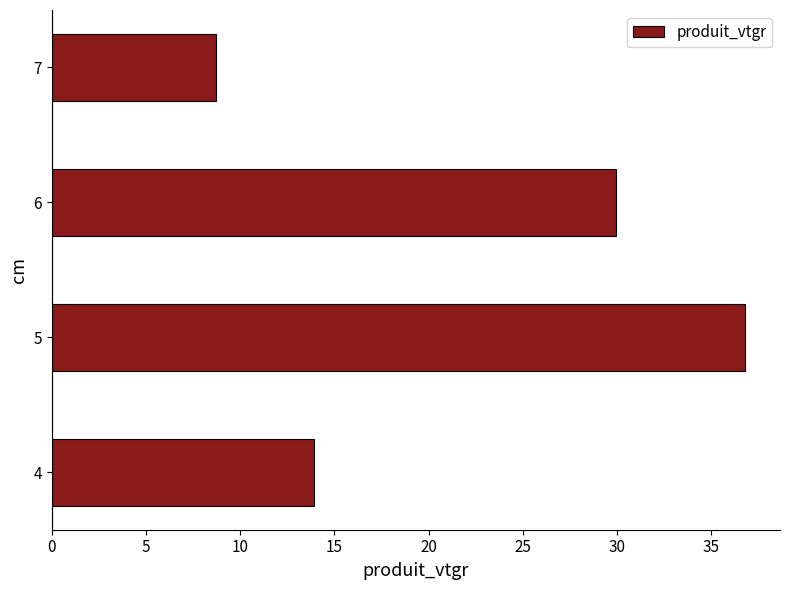

Does the chart contain stacked bars?

No